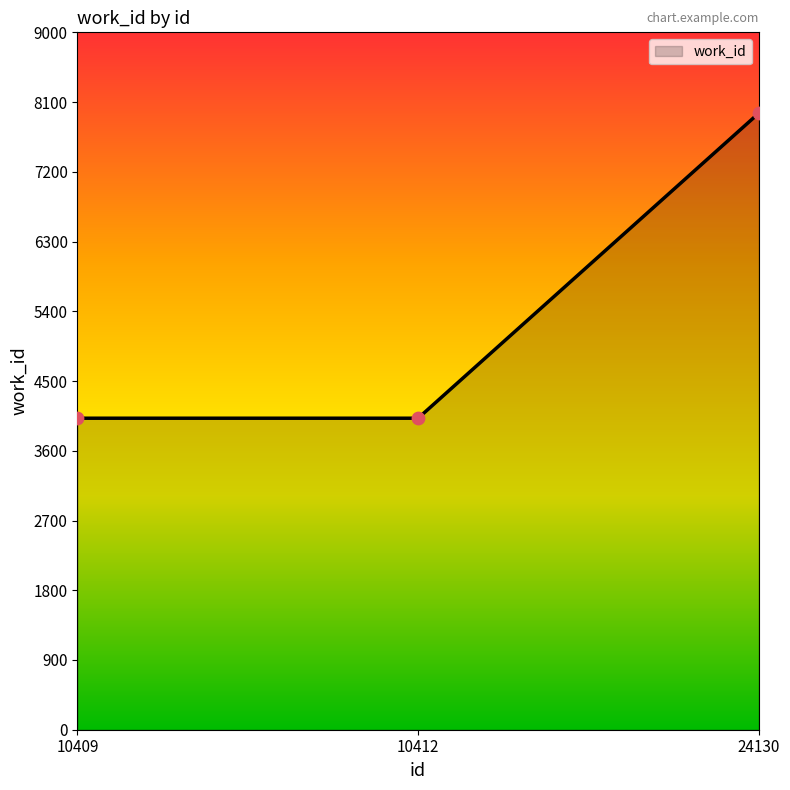

Approximately how many times larger is the value at 10412 compared to 24130?

0.5